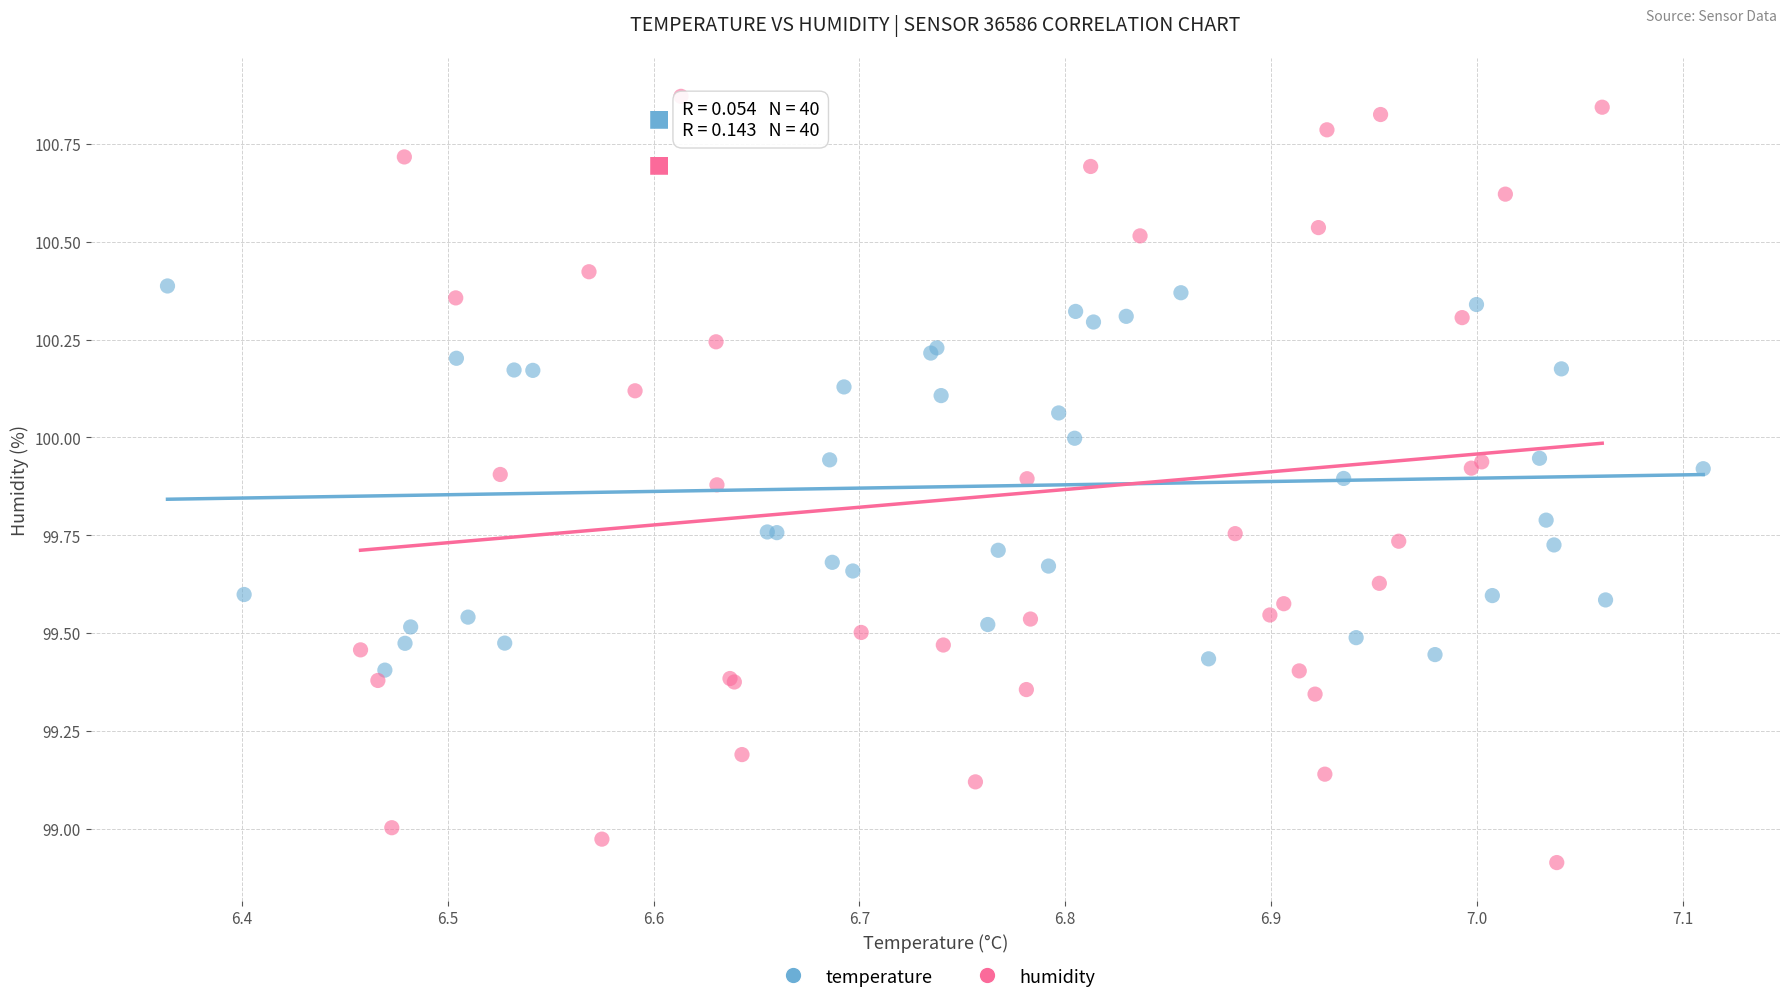

Which series reaches the maximum Y coordinate?

humidity